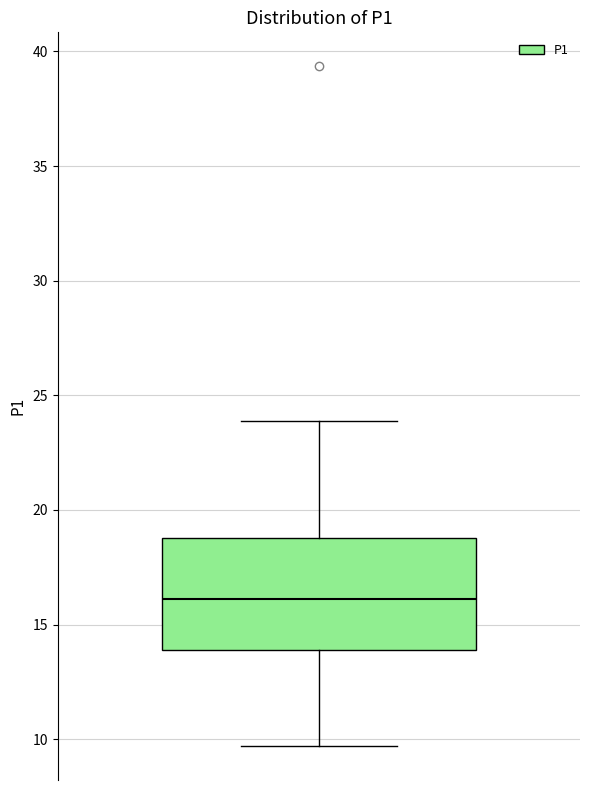

Where is the lower edge of the box on the y-axis? The values are not printed on the chart, so give them approximately, as read against the axis.

14.0